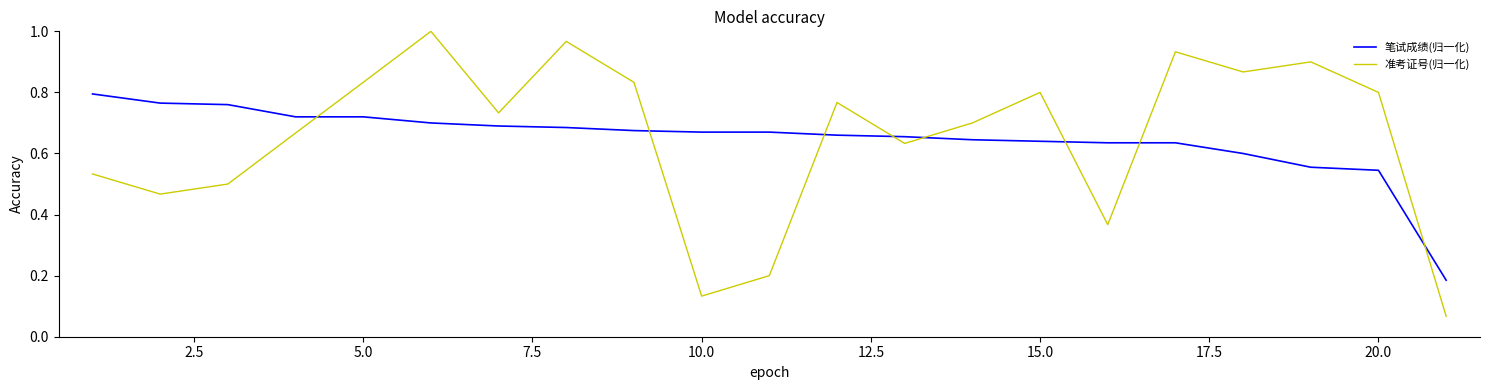

How many times do 笔试成绩(归一化) and 准考证号(归一化) cross each other?

8